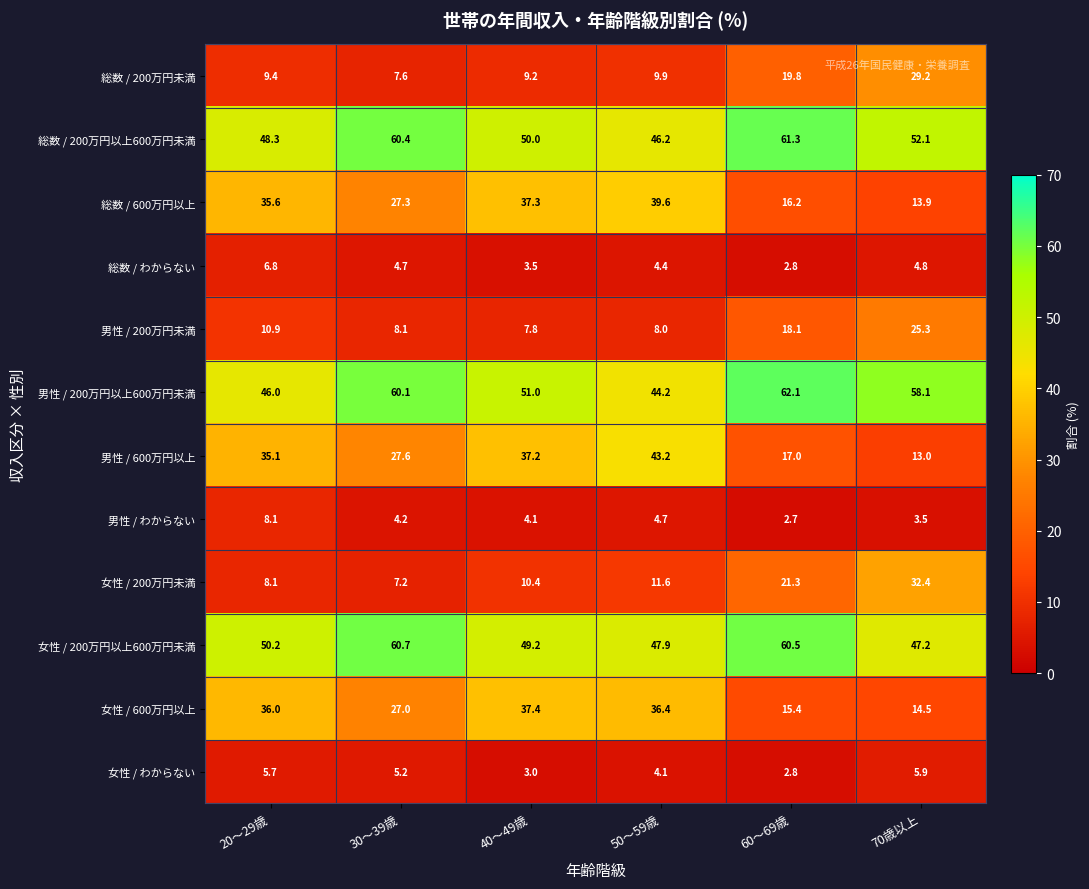

What is the difference between the highest and lowest values at 40～49歳?

48.0